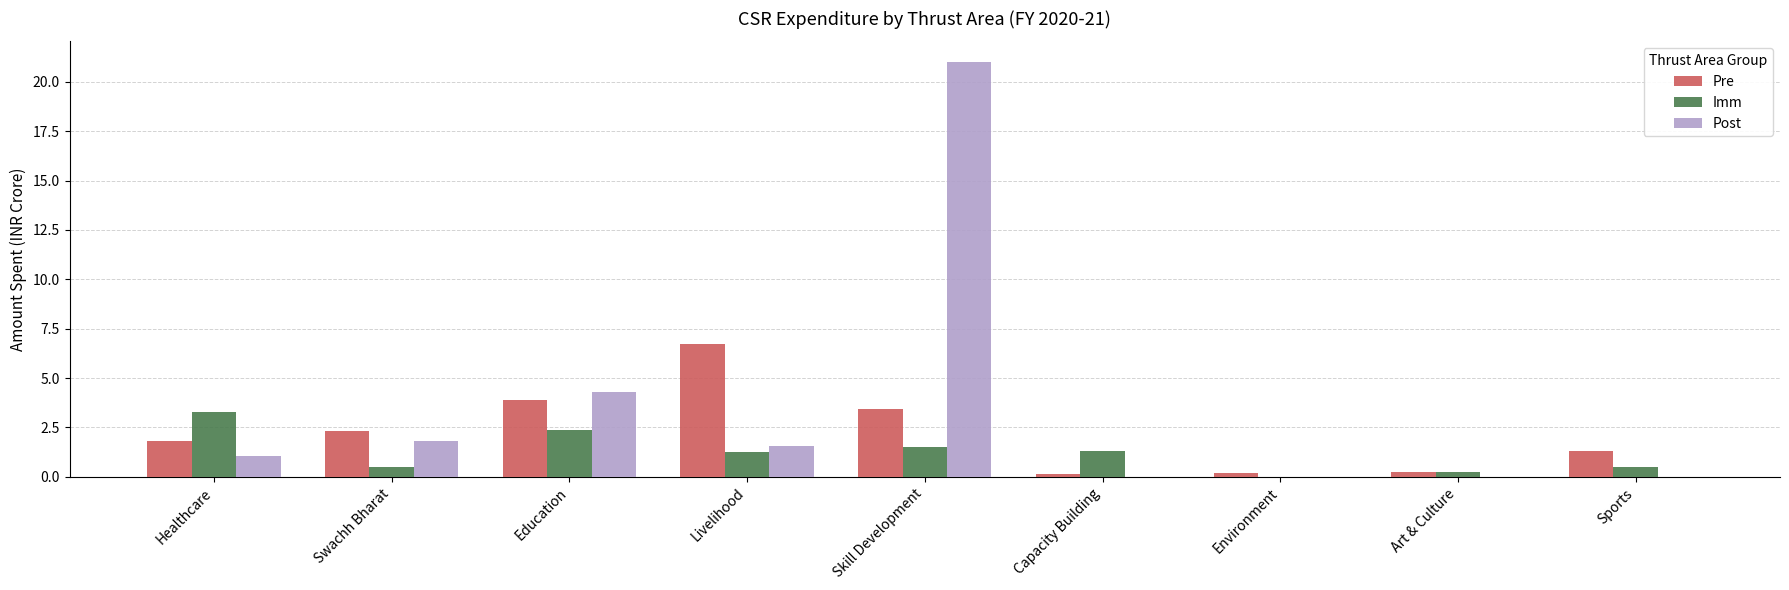

What are all the series names shown in the legend?

Pre, Imm, Post